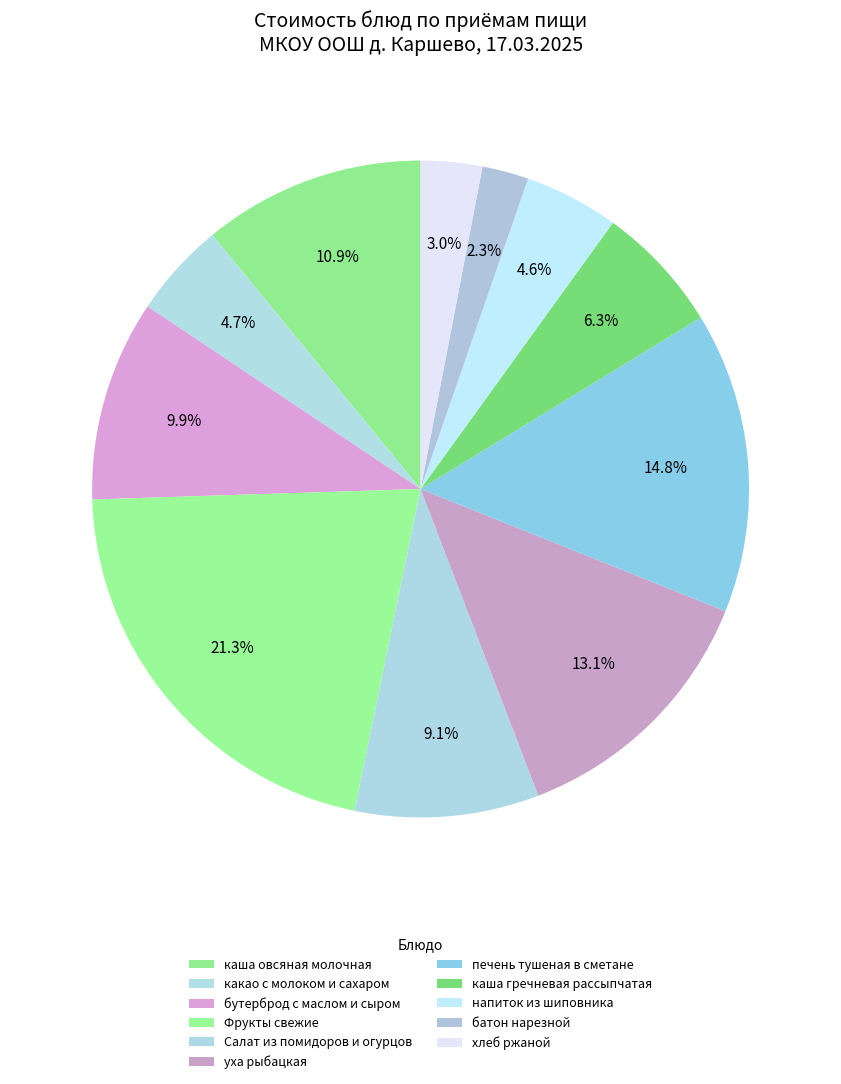

Combined, what portion of the pie is Салат из помидоров и огурцов and напиток из шиповника?

13.7%